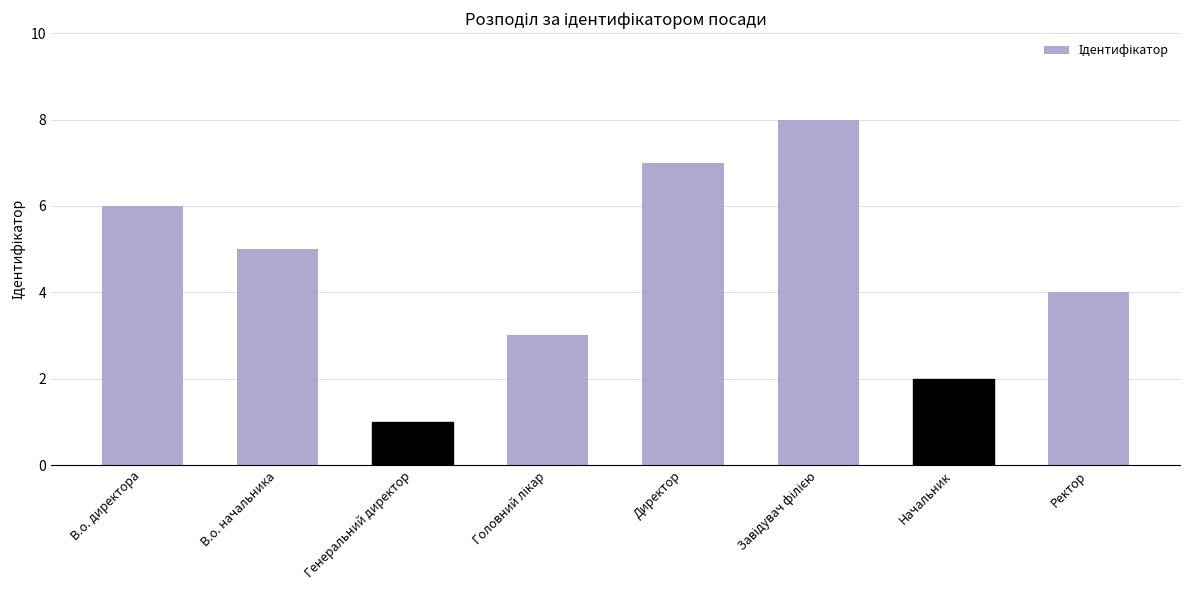

What is the sum of all values?

36